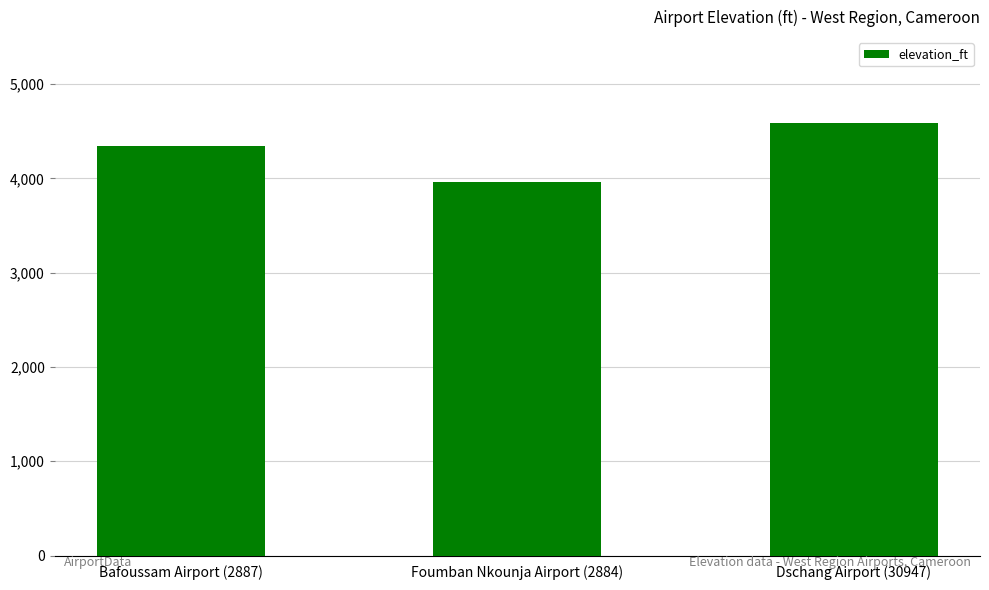

Which category has the lowest value across all series?

Foumban Nkounja Airport (2884)